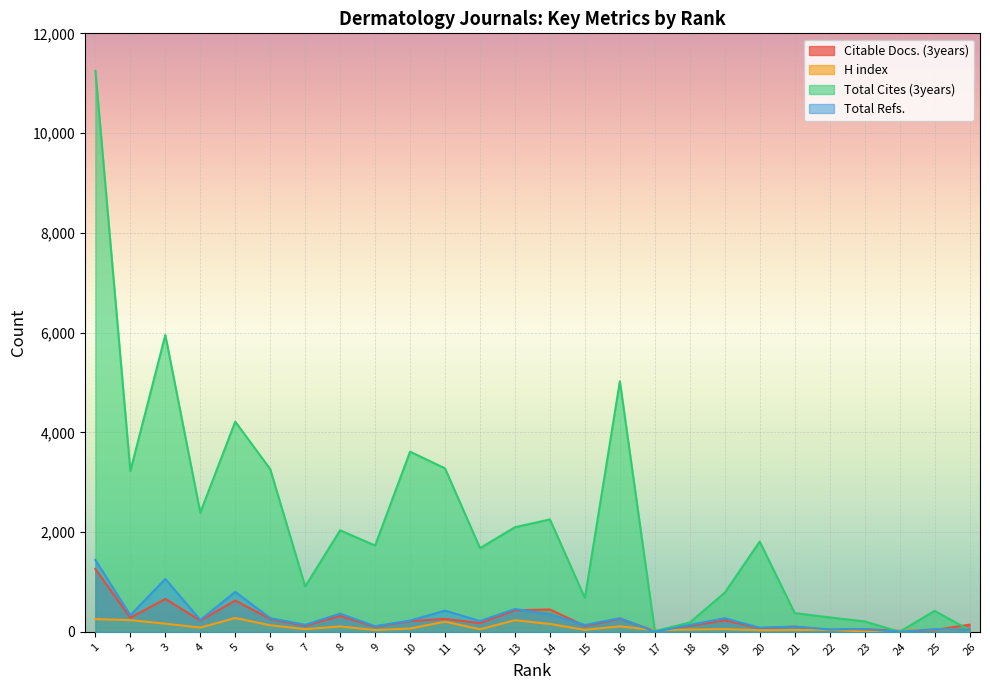

What is the approximate value of H index at 3?

163